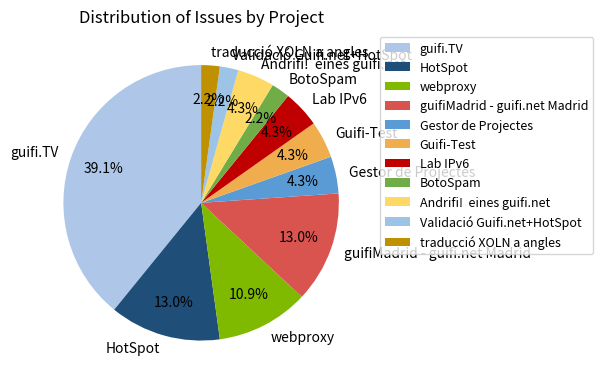

Which category has the biggest portion of the pie?

guifi.TV